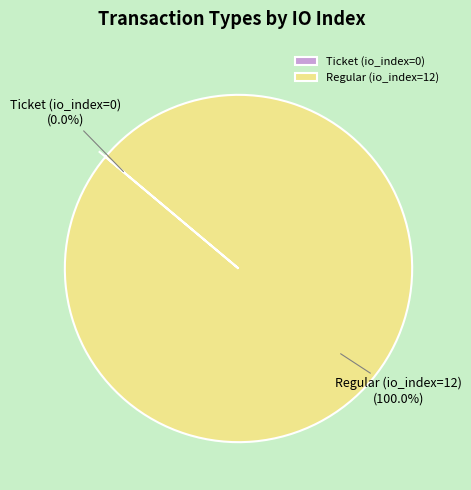

Which category has the biggest portion of the pie?

Regular (io_index=12)